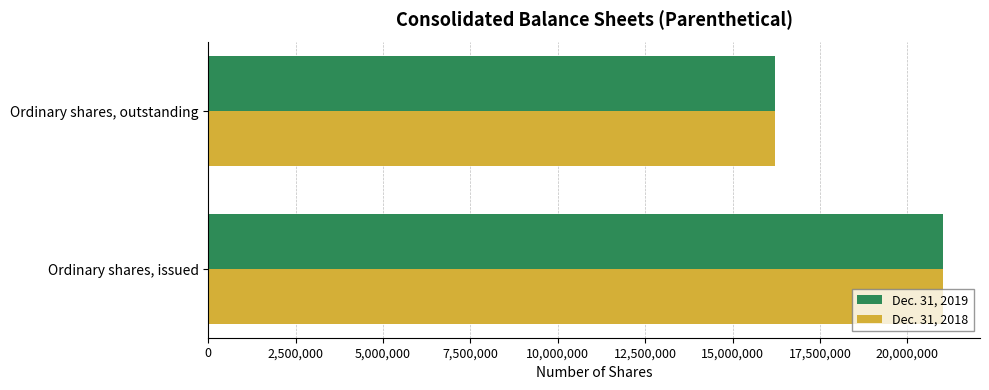

At how many categories does at least one series exceed 18359309?

1